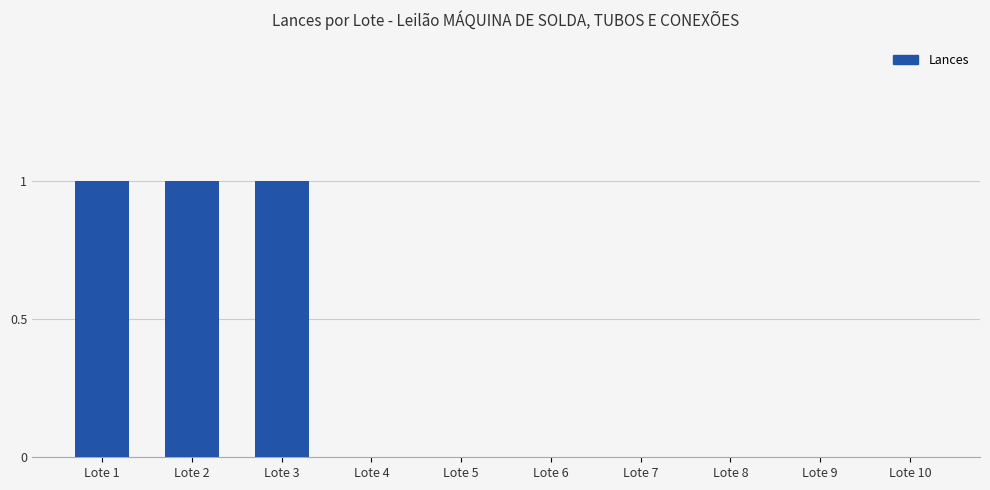

The value at Lote 5 is 1. True or false?

False